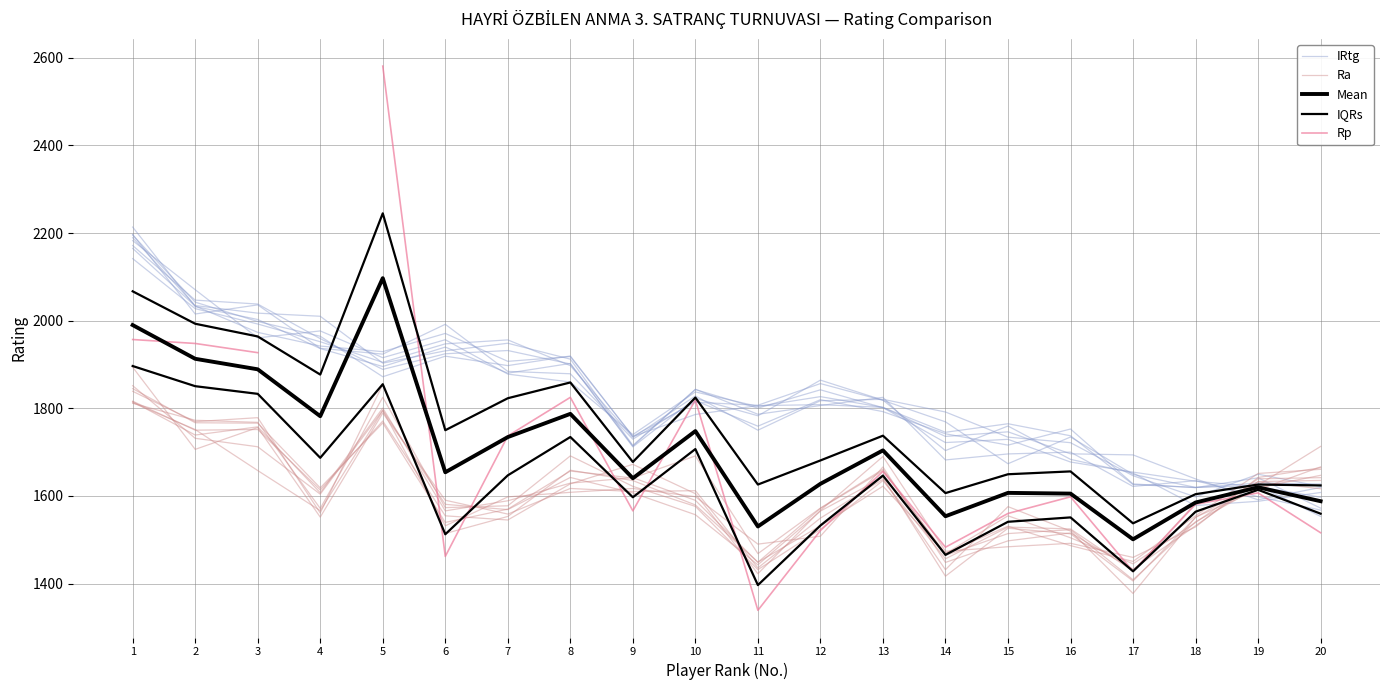

The Rp series shows 1957.0 at 1. True or false?

True